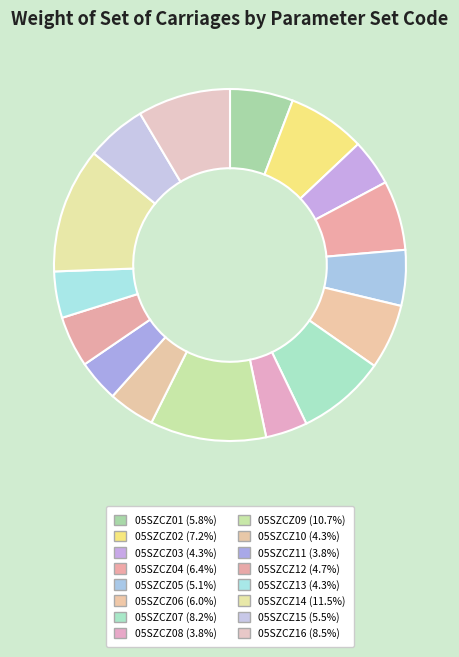

Between 05SZCZ12 and 05SZCZ08, which is larger?

05SZCZ12